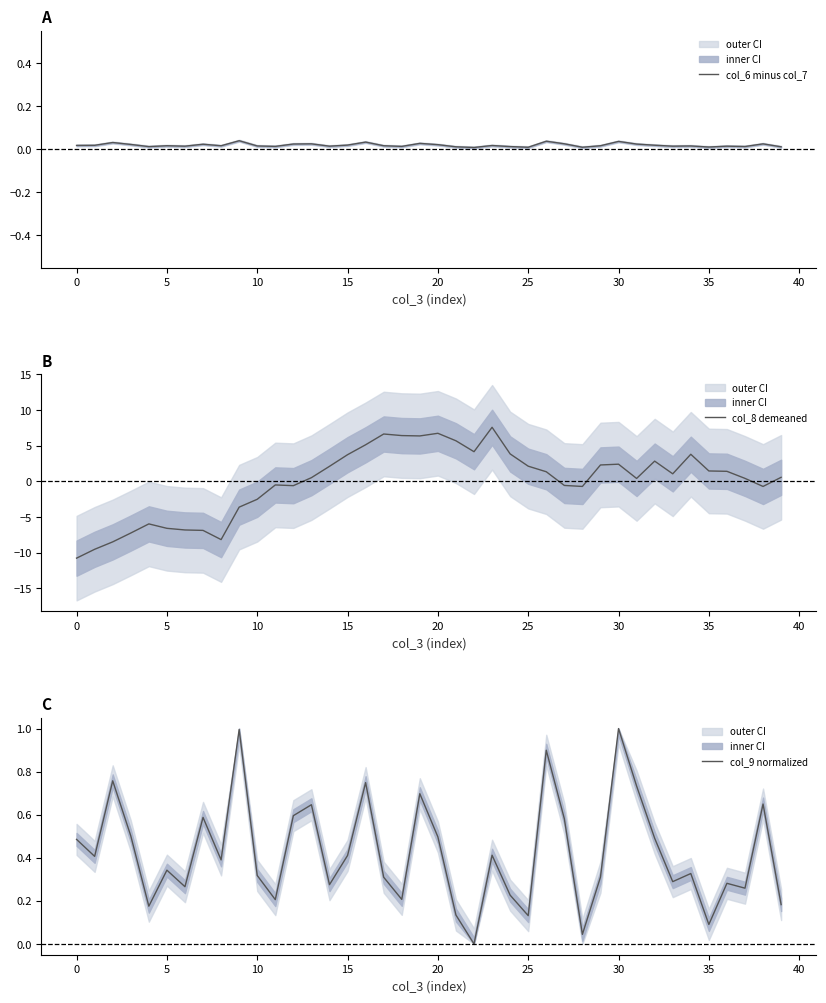

How many interior local peaks does the col_9 normalized series have?

13